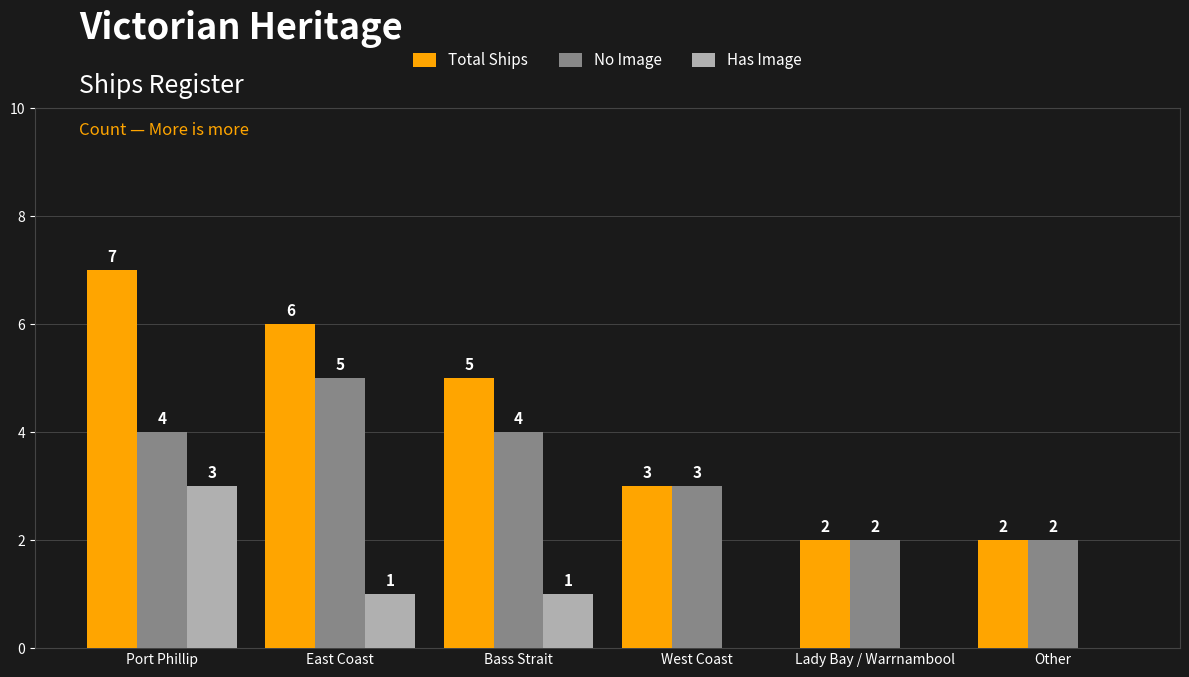

What is the highest value of the Has Image series?

3